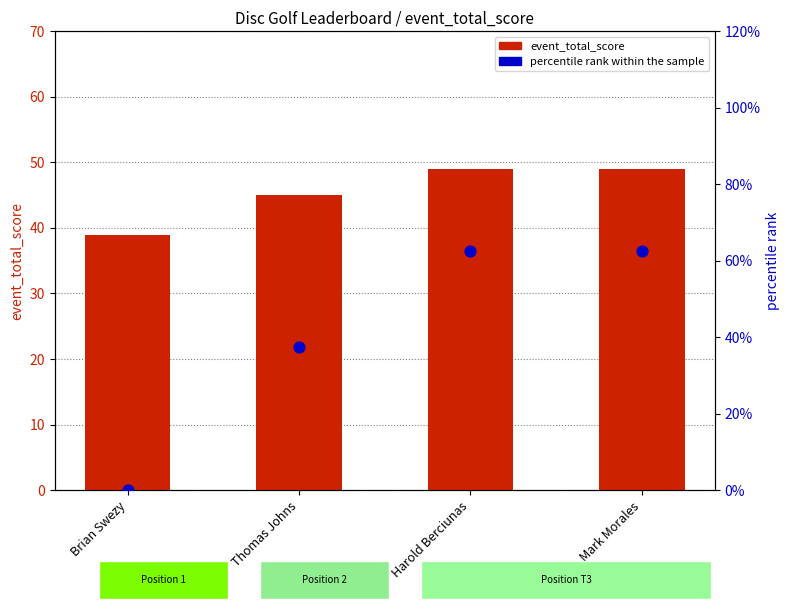

Which series reaches the minimum Y coordinate?

percentile rank within the sample